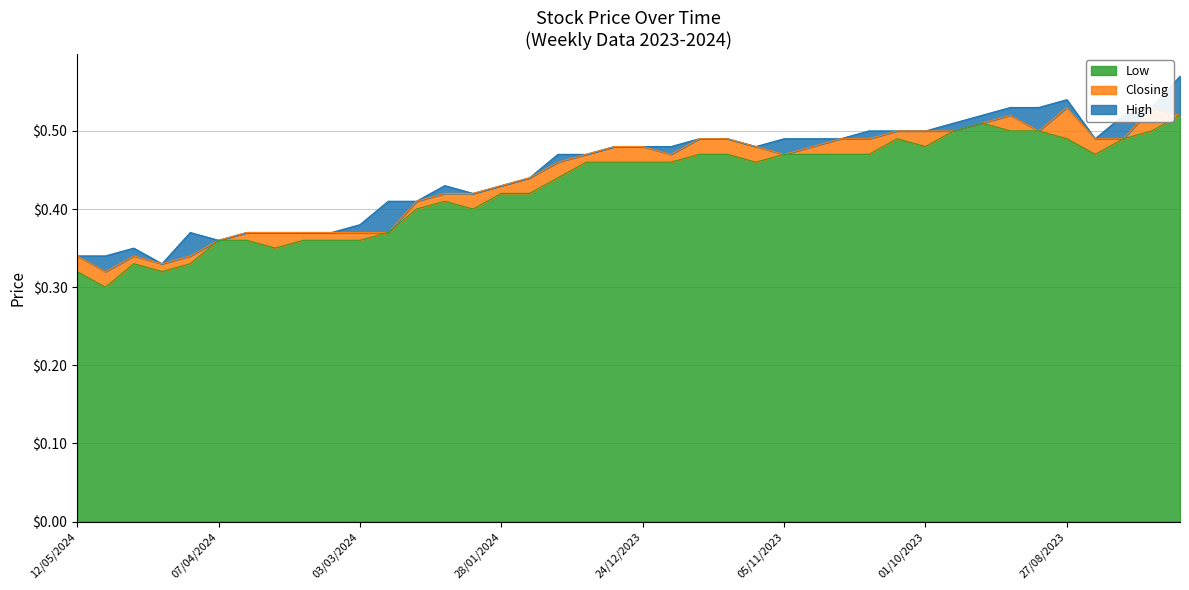

Reading left to right, list all the values displayed in this chart.

High: 0.3	0.3	0.3	0.3	0.4	0.4	0.4	0.4	0.4	0.4	0.4	0.4	0.4	0.4	0.4	0.4	0.4	0.5	0.5	0.5	0.5	0.5	0.5	0.5	0.5	0.5	0.5	0.5	0.5	0.5	0.5	0.5	0.5	0.5	0.5	0.5	0.5	0.5	0.5	0.6
Closing: 0.3	0.3	0.3	0.3	0.3	0.4	0.4	0.4	0.4	0.4	0.4	0.4	0.4	0.4	0.4	0.4	0.4	0.5	0.5	0.5	0.5	0.5	0.5	0.5	0.5	0.5	0.5	0.5	0.5	0.5	0.5	0.5	0.5	0.5	0.5	0.5	0.5	0.5	0.5	0.5
Low: 0.3	0.3	0.3	0.3	0.3	0.4	0.4	0.3	0.4	0.4	0.4	0.4	0.4	0.4	0.4	0.4	0.4	0.4	0.5	0.5	0.5	0.5	0.5	0.5	0.5	0.5	0.5	0.5	0.5	0.5	0.5	0.5	0.5	0.5	0.5	0.5	0.5	0.5	0.5	0.5